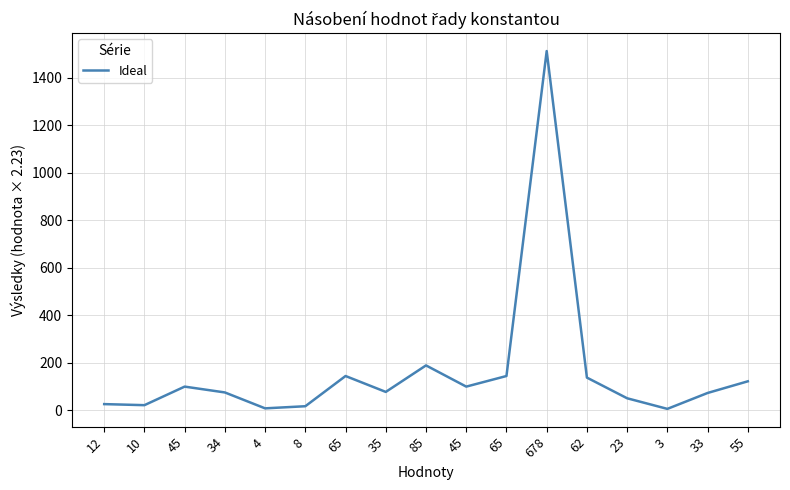

At which label does the data first exceed 78?

45